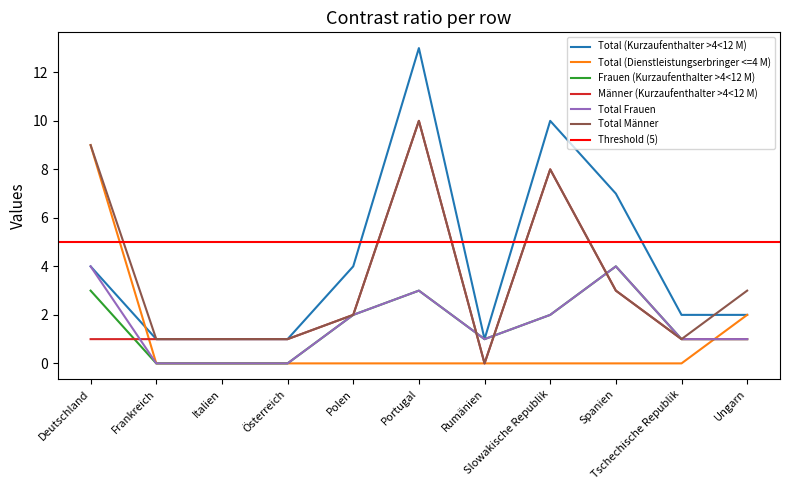

What is the difference between the maximum and minimum values in the Männer (Kurzaufenthalter >4<12 M) series?

10